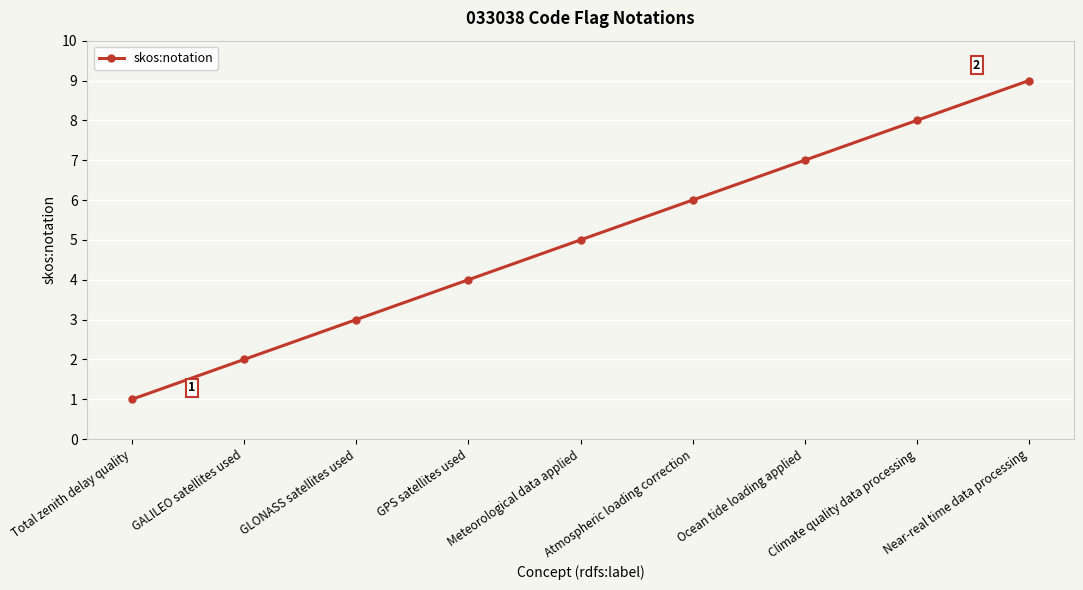

What is the label of the 1st point from the left?

Total zenith delay quality